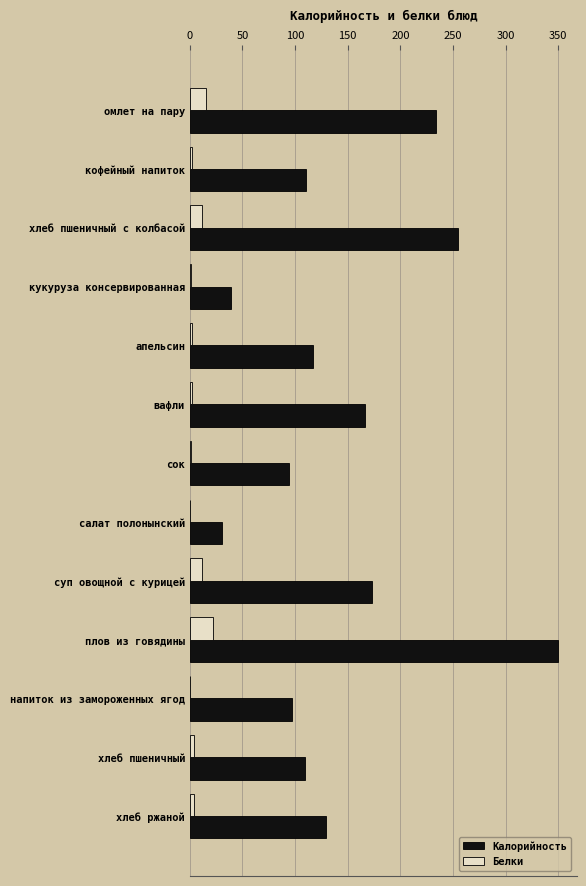

The Калорийность series shows 44.7 at салат полонынский. True or false?

False